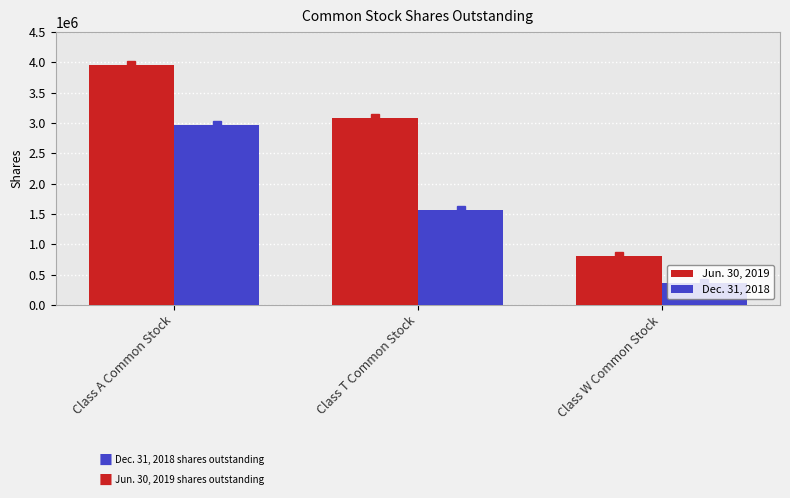

What are all the series names shown in the legend?

Jun. 30, 2019, Dec. 31, 2018